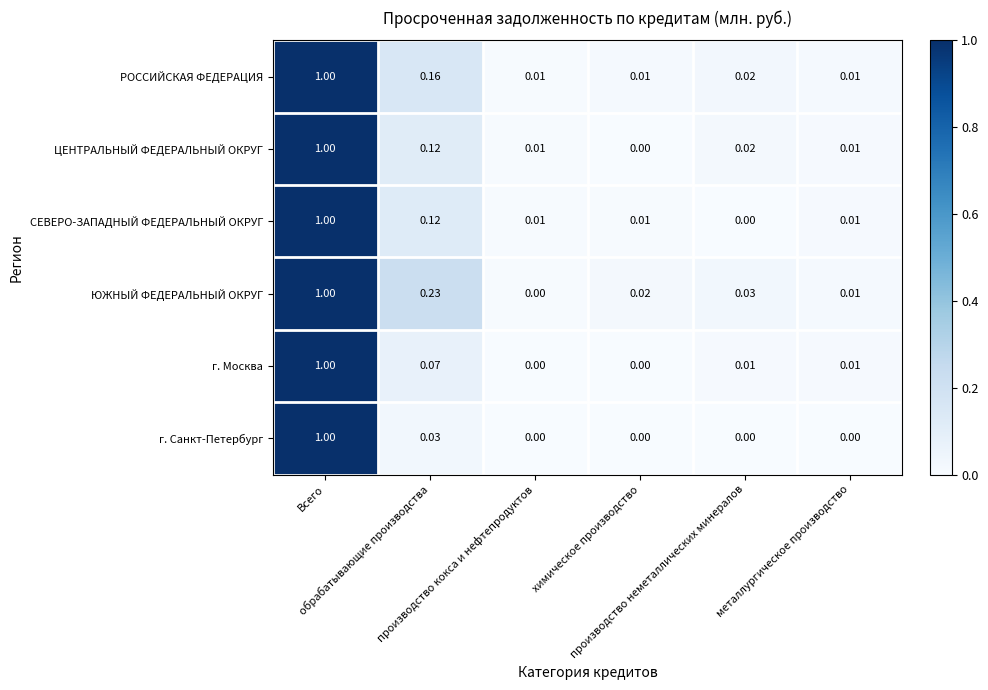

Which series has the largest total across all categories?

ЮЖНЫЙ ФЕДЕРАЛЬНЫЙ ОКРУГ